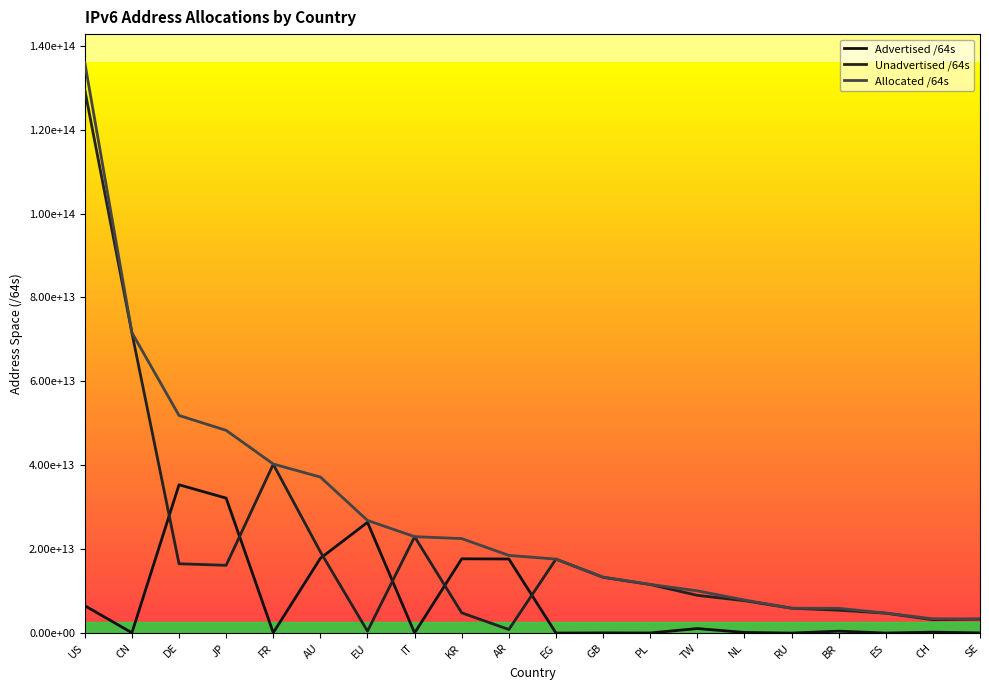

At which category does Advertised /64s reach its first local peak?

DE